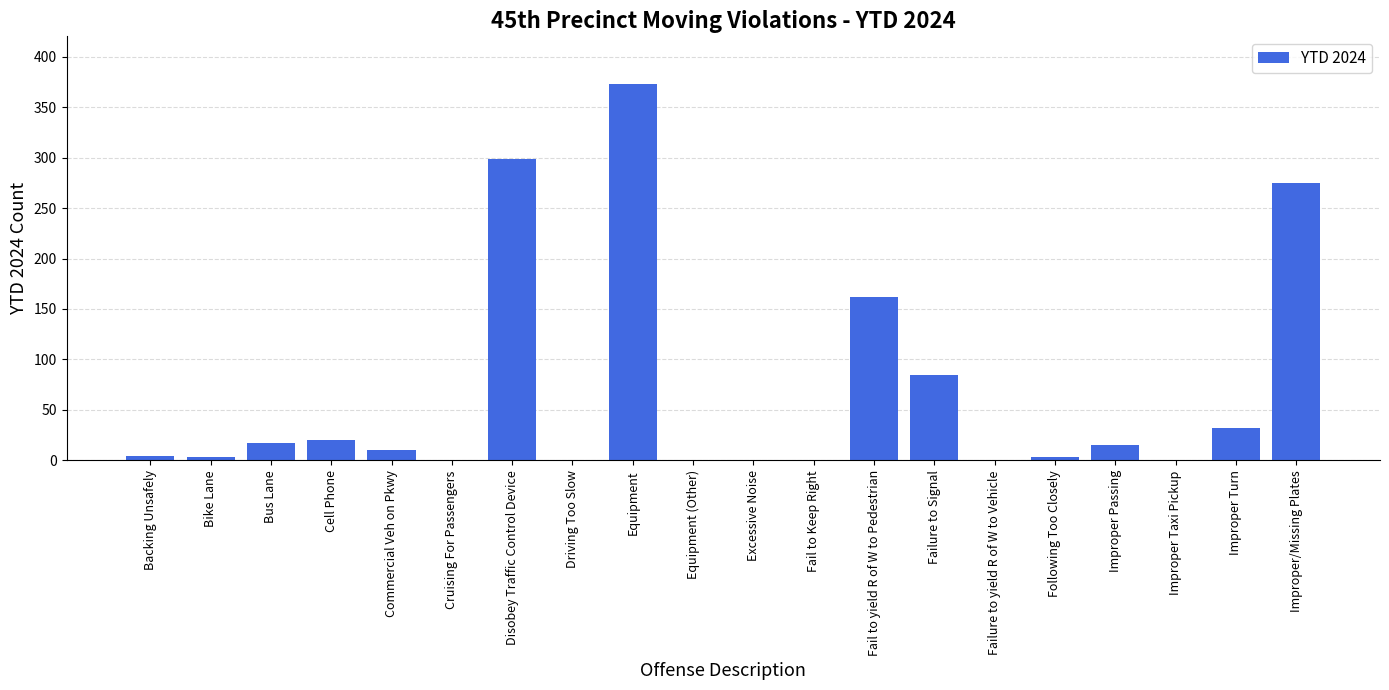

What is the ratio of the value at Commercial Veh on Pkwy to the value at Backing Unsafely?

2.5